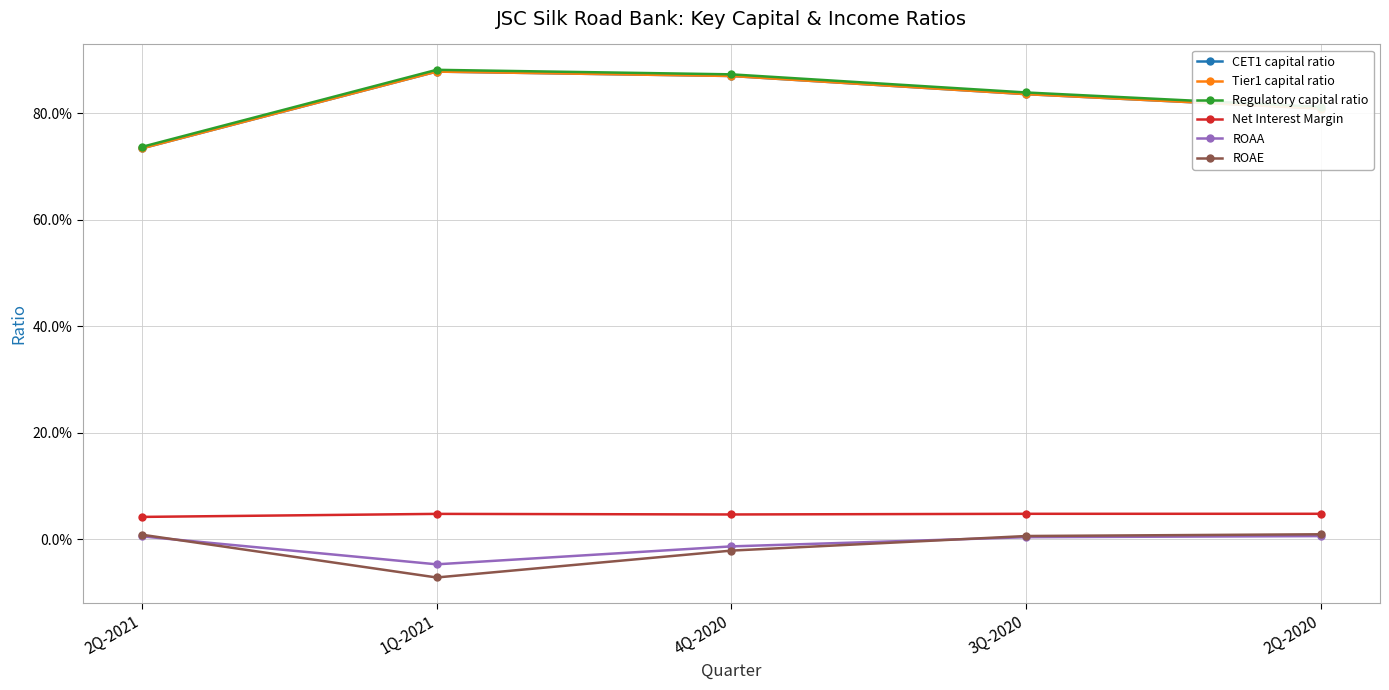

Does the chart have visible grid lines?

Yes